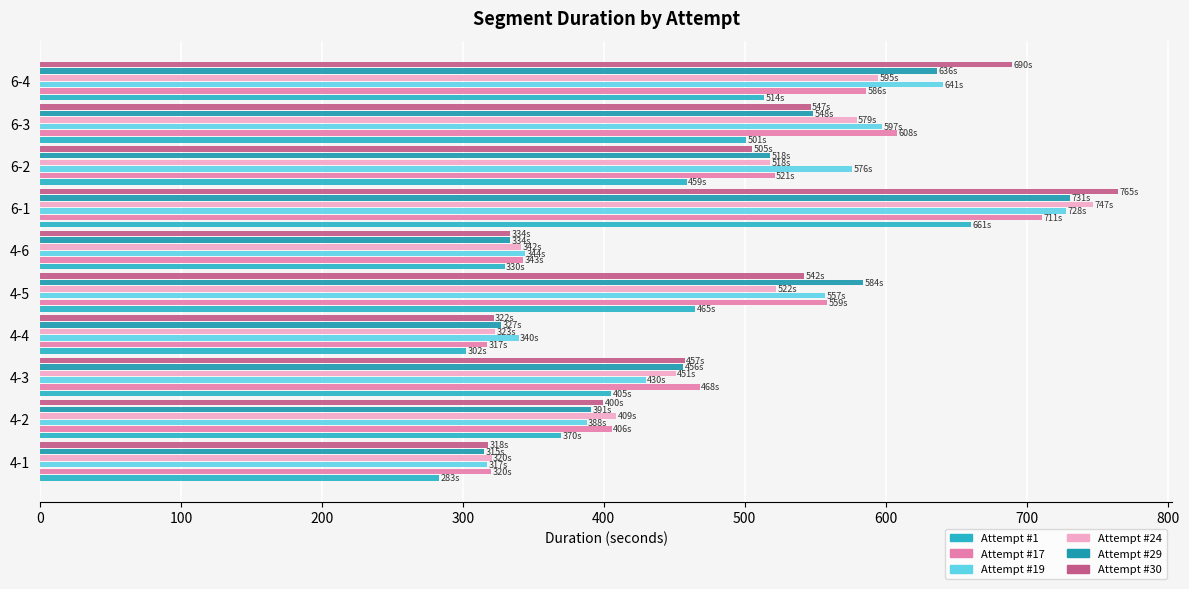

How many series are shown in this chart?

6